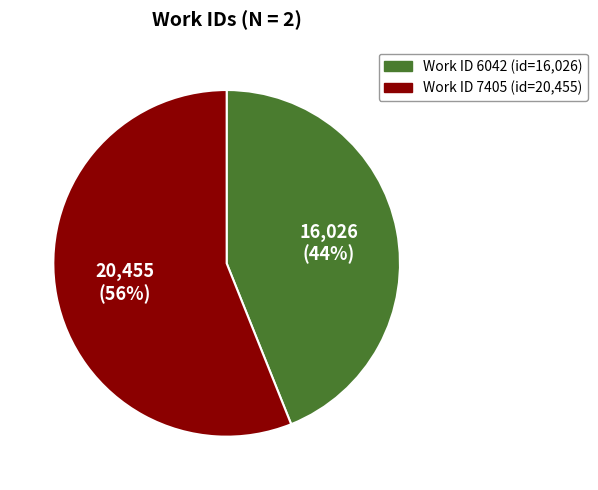

Does any single category account for the majority?

Yes